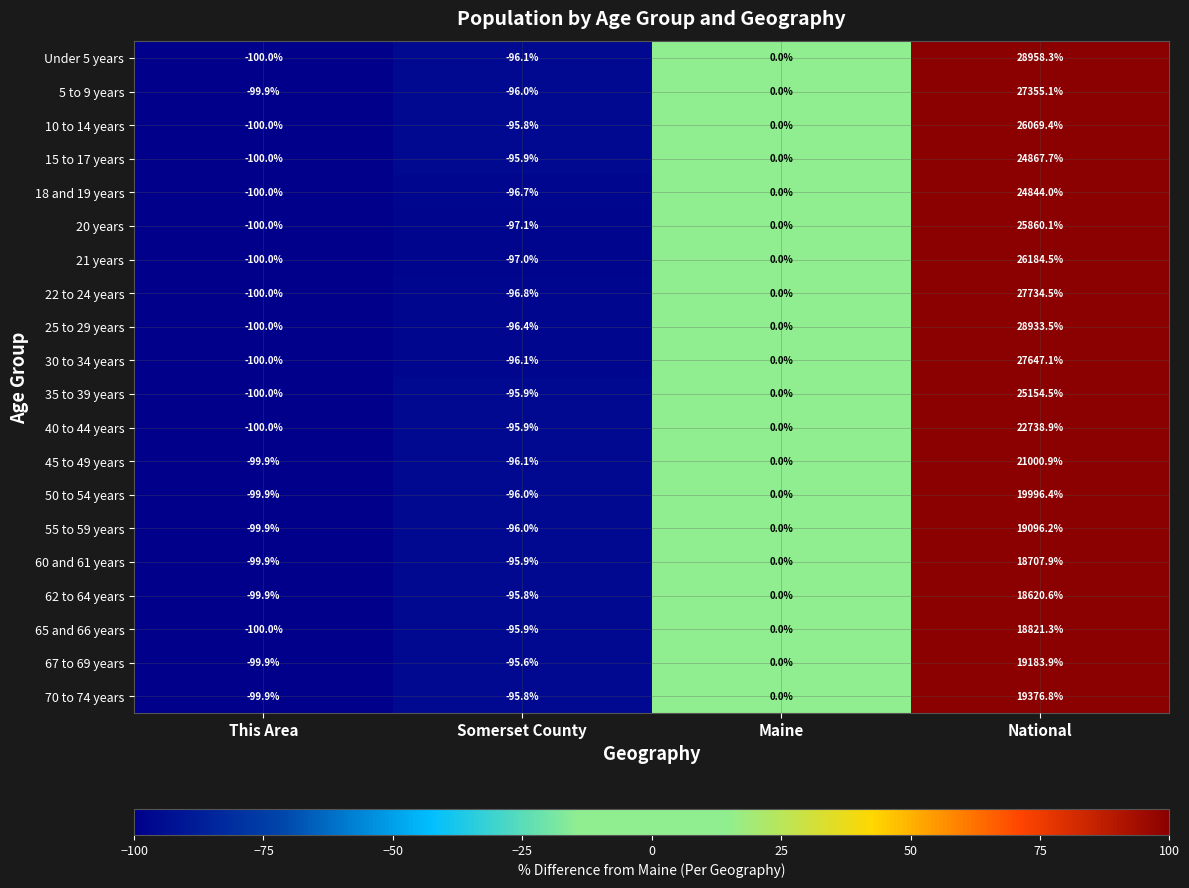

The 10 to 14 years series shows -100.0 at This Area. True or false?

True